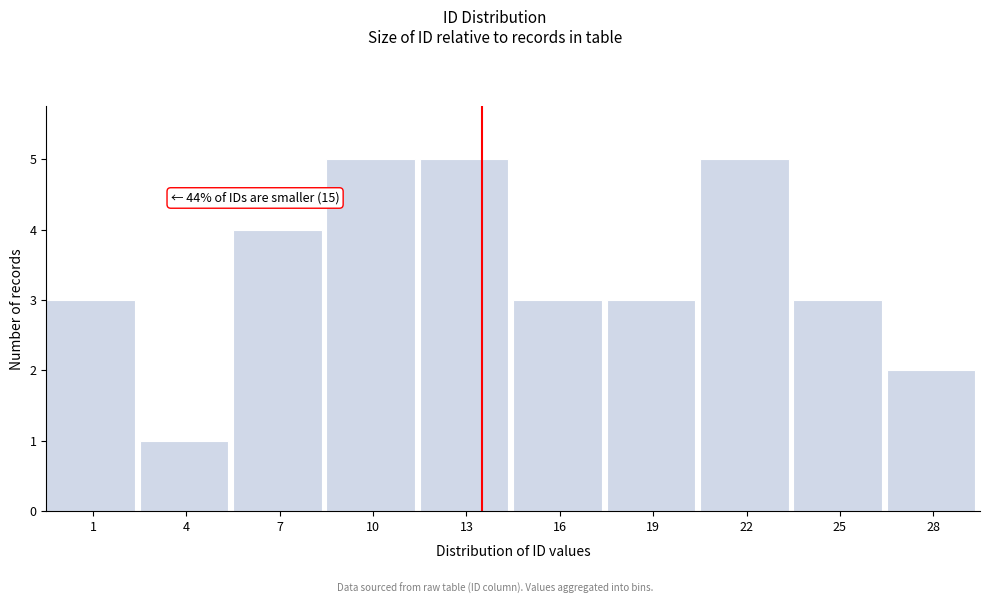

Reading left to right, list all the values displayed in this chart.

1=3	4=1	7=4	10=5	13=5	16=3	19=3	22=5	25=3	28=2